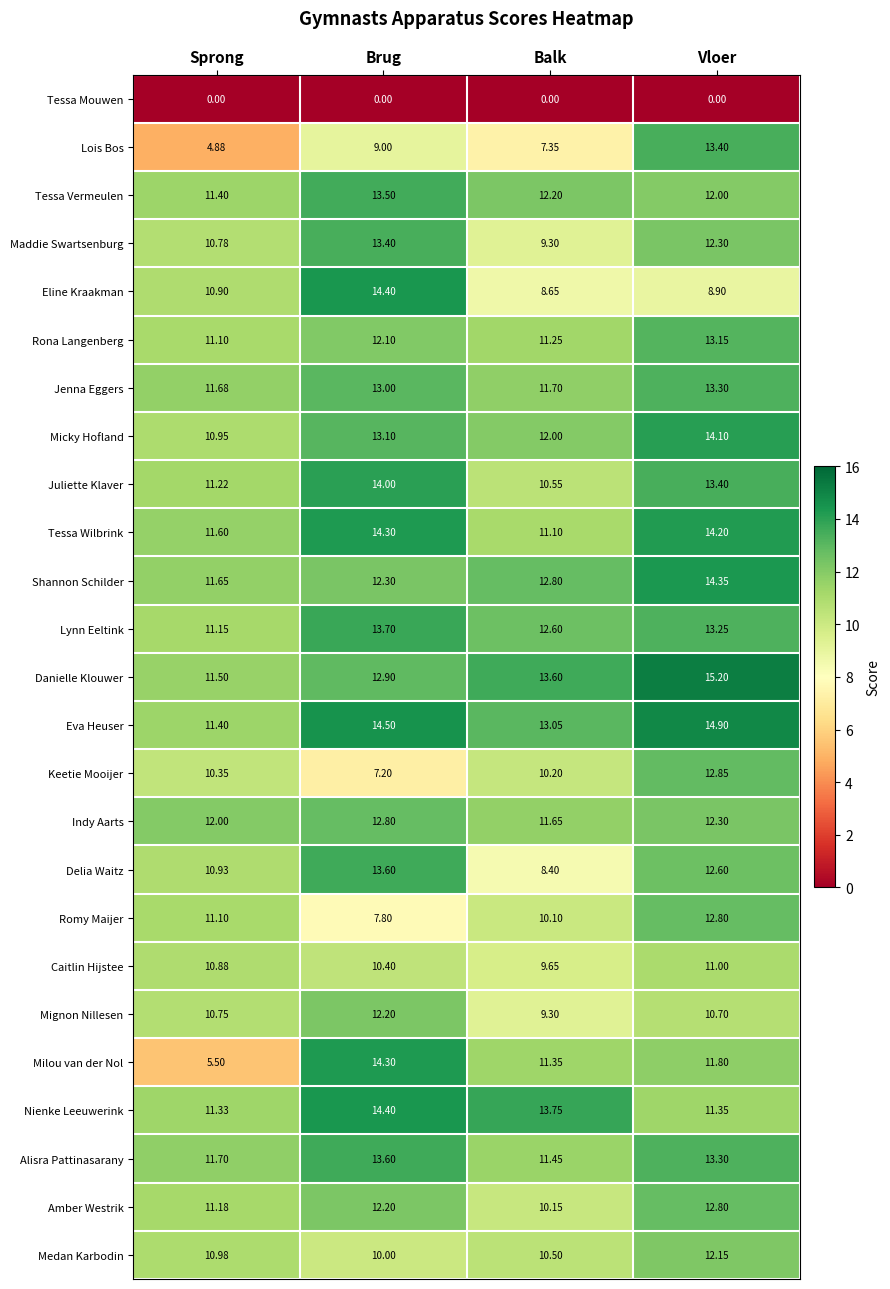

At which label does Juliette Klaver first exceed 13?

Brug